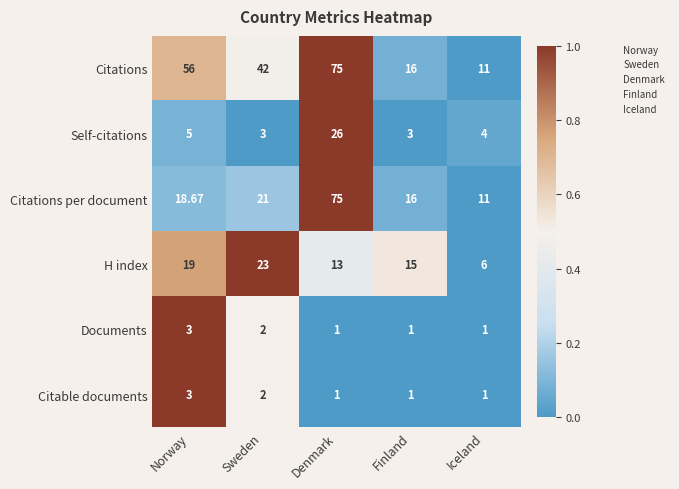

Where is Documents nearest to the value 2?

Sweden